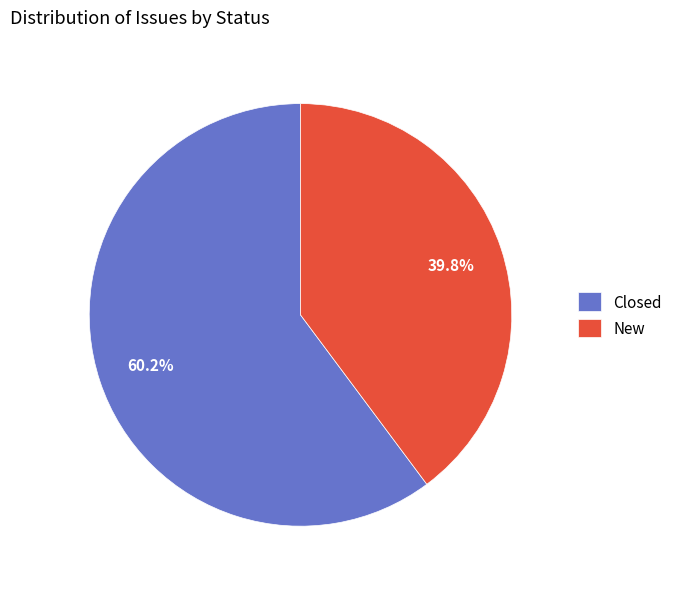

Which category has the biggest portion of the pie?

Closed